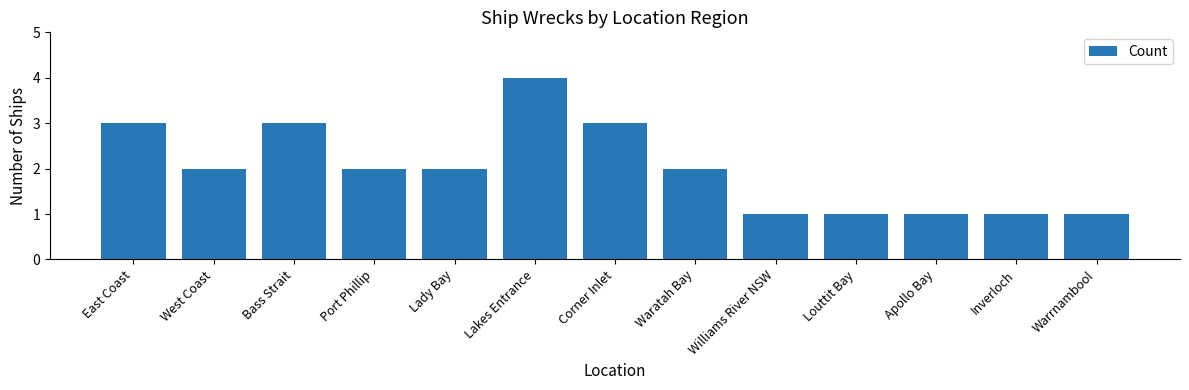

What is the difference between the values at Corner Inlet and Port Phillip?

1